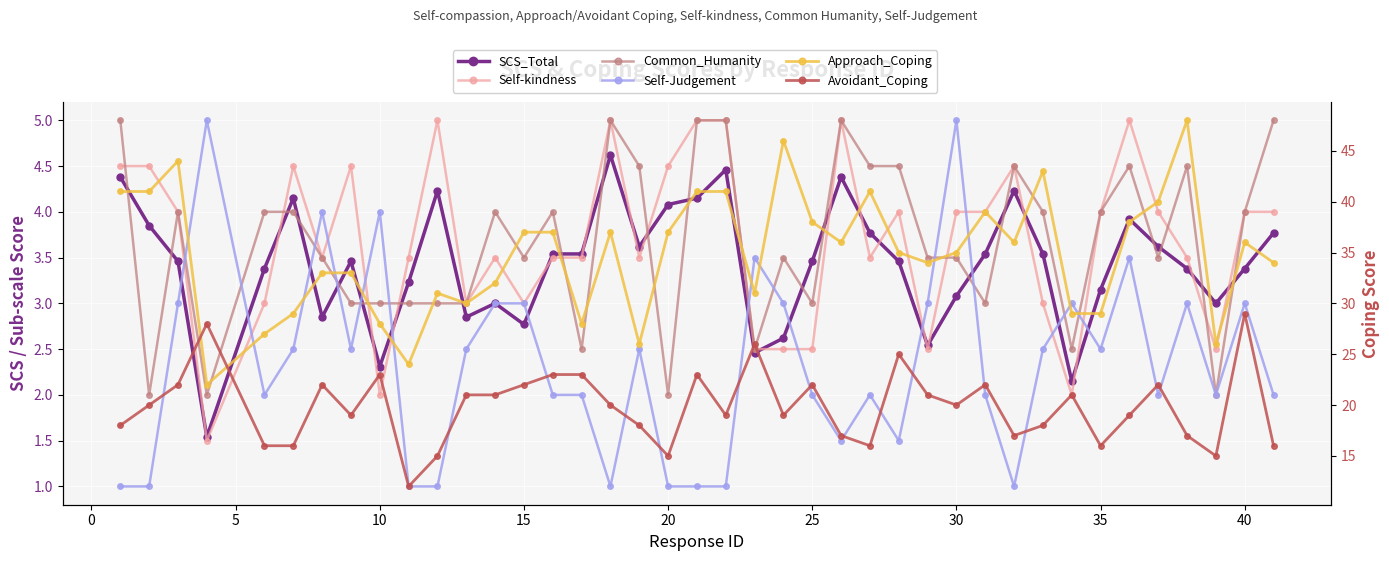

True or false: Approach_Coping and Common_Humanity cross at least once.

False